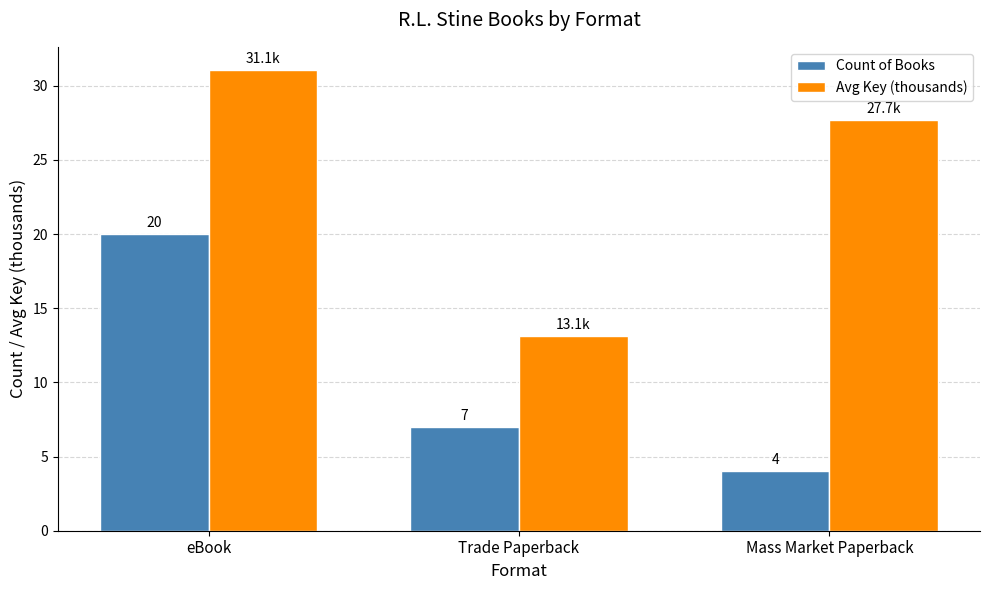

How many categories are shown in the chart?

3